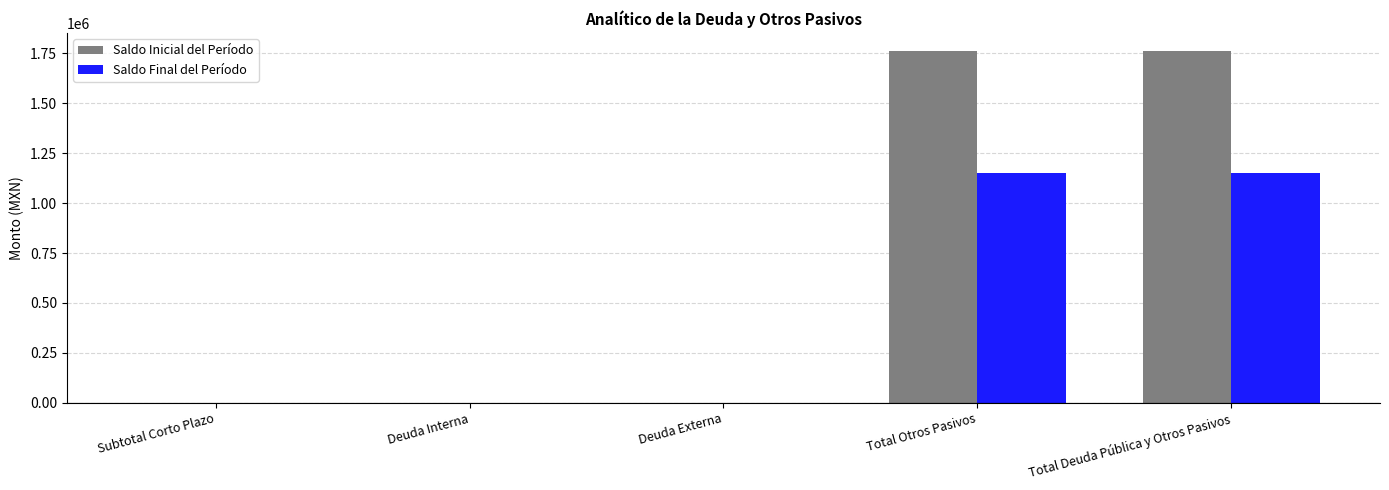

Is it true that Saldo Inicial del Período equals -573357.2 at Deuda Externa?

False